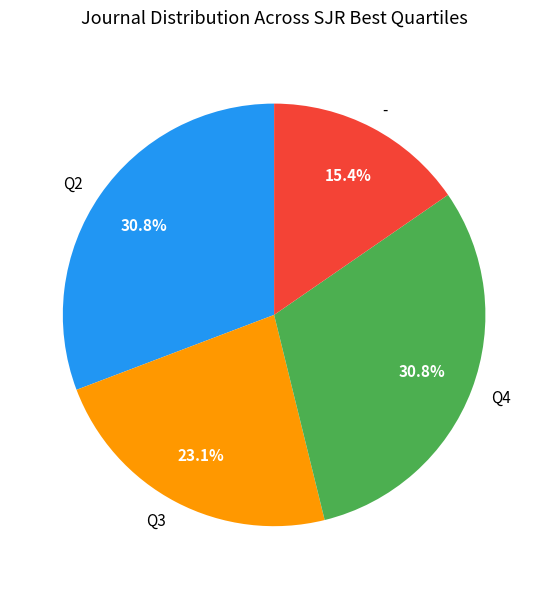

Which category has the smallest portion of the pie?

-